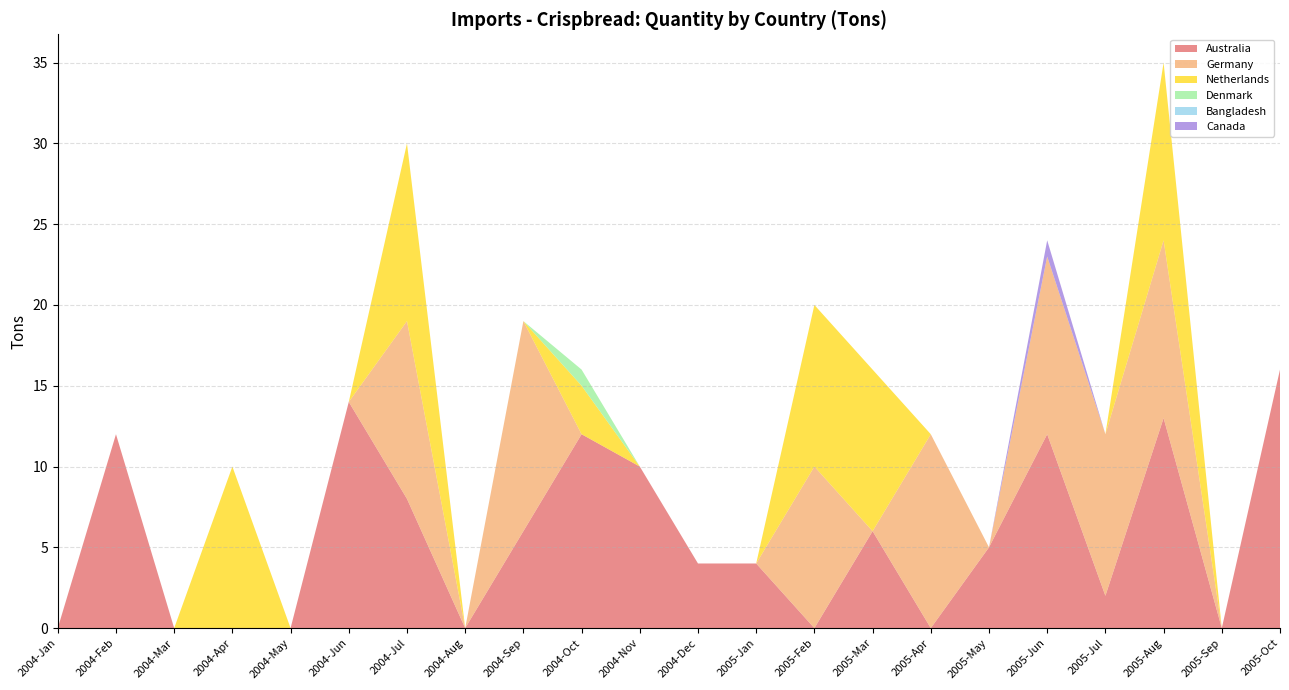

Reading right to left, list all the values displayed in this chart.

Australia: 2005-Oct=16	2005-Sep=0	2005-Aug=13	2005-Jul=2	2005-Jun=12	2005-May=5	2005-Apr=0	2005-Mar=6	2005-Feb=0	2005-Jan=4	2004-Dec=4	2004-Nov=10	2004-Oct=12	2004-Sep=6	2004-Aug=0	2004-Jul=8	2004-Jun=14	2004-May=0	2004-Apr=0	2004-Mar=0	2004-Feb=12	2004-Jan=0
Germany: 2005-Oct=0	2005-Sep=0	2005-Aug=11	2005-Jul=10	2005-Jun=11	2005-May=0	2005-Apr=12	2005-Mar=0	2005-Feb=10	2005-Jan=0	2004-Dec=0	2004-Nov=0	2004-Oct=0	2004-Sep=13	2004-Aug=0	2004-Jul=11	2004-Jun=0	2004-May=0	2004-Apr=0	2004-Mar=0	2004-Feb=0	2004-Jan=0
Netherlands: 2005-Oct=0	2005-Sep=0	2005-Aug=11	2005-Jul=0	2005-Jun=0	2005-May=0	2005-Apr=0	2005-Mar=10	2005-Feb=10	2005-Jan=0	2004-Dec=0	2004-Nov=0	2004-Oct=3	2004-Sep=0	2004-Aug=0	2004-Jul=11	2004-Jun=0	2004-May=0	2004-Apr=10	2004-Mar=0	2004-Feb=0	2004-Jan=0
Denmark: 2005-Oct=0	2005-Sep=0	2005-Aug=0	2005-Jul=0	2005-Jun=0	2005-May=0	2005-Apr=0	2005-Mar=0	2005-Feb=0	2005-Jan=0	2004-Dec=0	2004-Nov=0	2004-Oct=1	2004-Sep=0	2004-Aug=0	2004-Jul=0	2004-Jun=0	2004-May=0	2004-Apr=0	2004-Mar=0	2004-Feb=0	2004-Jan=0
Bangladesh: 2005-Oct=0	2005-Sep=0	2005-Aug=0	2005-Jul=0	2005-Jun=0	2005-May=0	2005-Apr=0	2005-Mar=0	2005-Feb=0	2005-Jan=0	2004-Dec=0	2004-Nov=0	2004-Oct=0	2004-Sep=0	2004-Aug=0	2004-Jul=0	2004-Jun=0	2004-May=0	2004-Apr=0	2004-Mar=0	2004-Feb=0	2004-Jan=0
Canada: 2005-Oct=0	2005-Sep=0	2005-Aug=0	2005-Jul=0	2005-Jun=1	2005-May=0	2005-Apr=0	2005-Mar=0	2005-Feb=0	2005-Jan=0	2004-Dec=0	2004-Nov=0	2004-Oct=0	2004-Sep=0	2004-Aug=0	2004-Jul=0	2004-Jun=0	2004-May=0	2004-Apr=0	2004-Mar=0	2004-Feb=0	2004-Jan=0